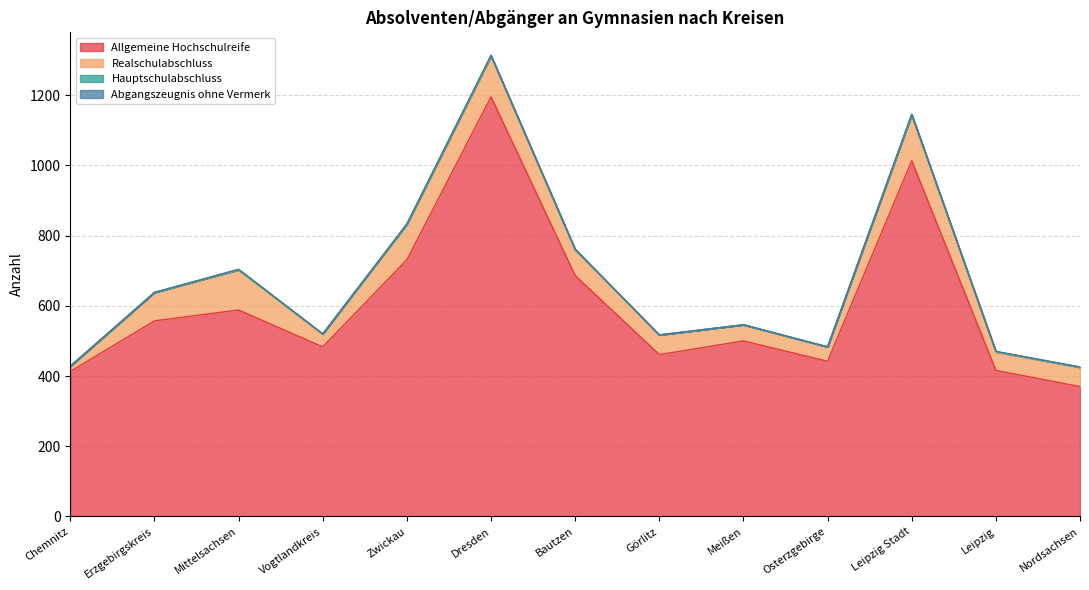

The Allgemeine Hochschulreife series shows 370 at Nordsachsen. True or false?

True